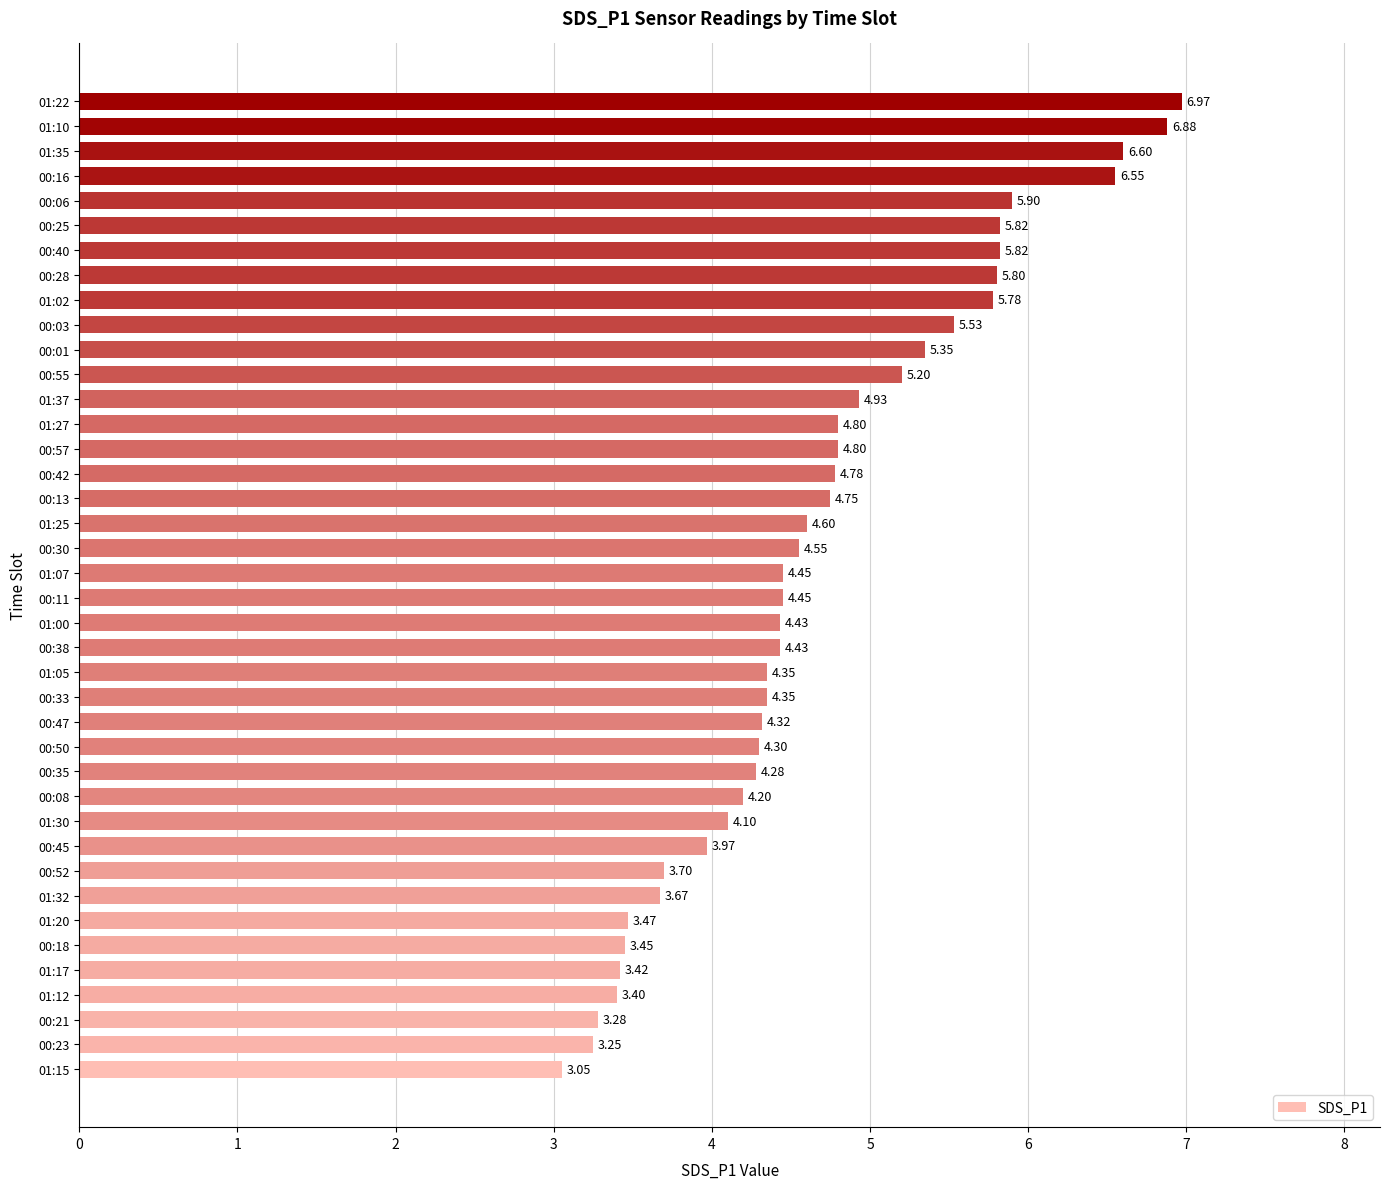

Where is the data nearest to the value 5?

01:37